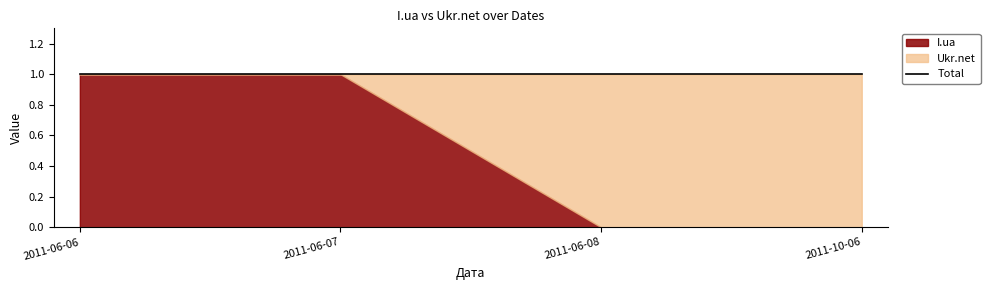

True or false: I.ua has more than 1 interior local peaks.

False